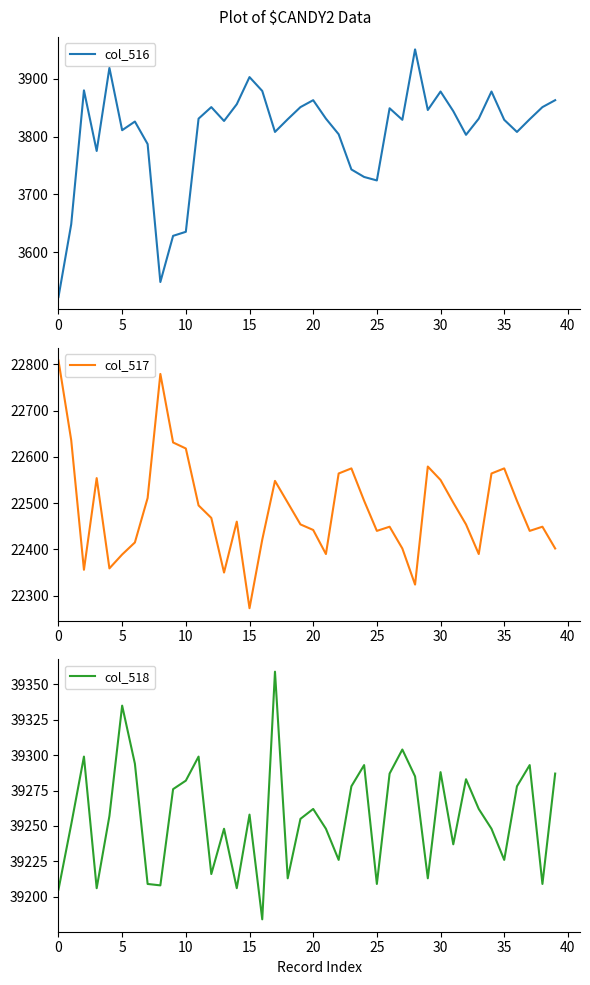

Is it true that col_518 equals 39262 at 20?

True